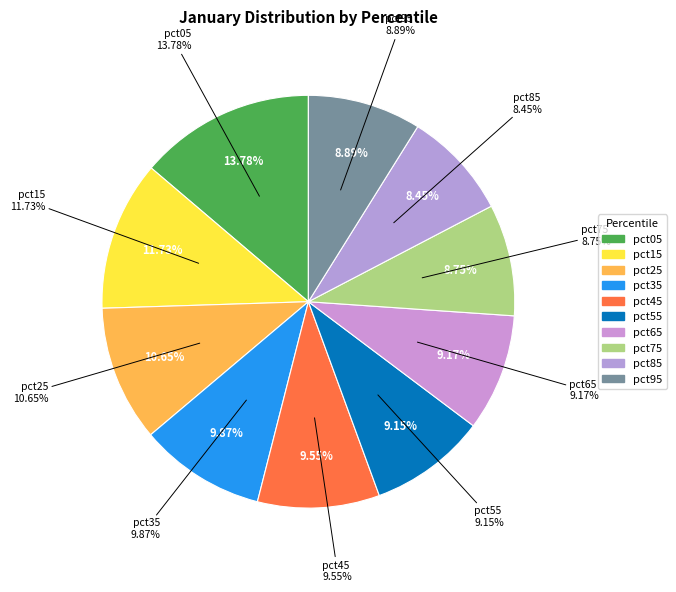

To the nearest percent, what percentage of the pie is pct05?

14%